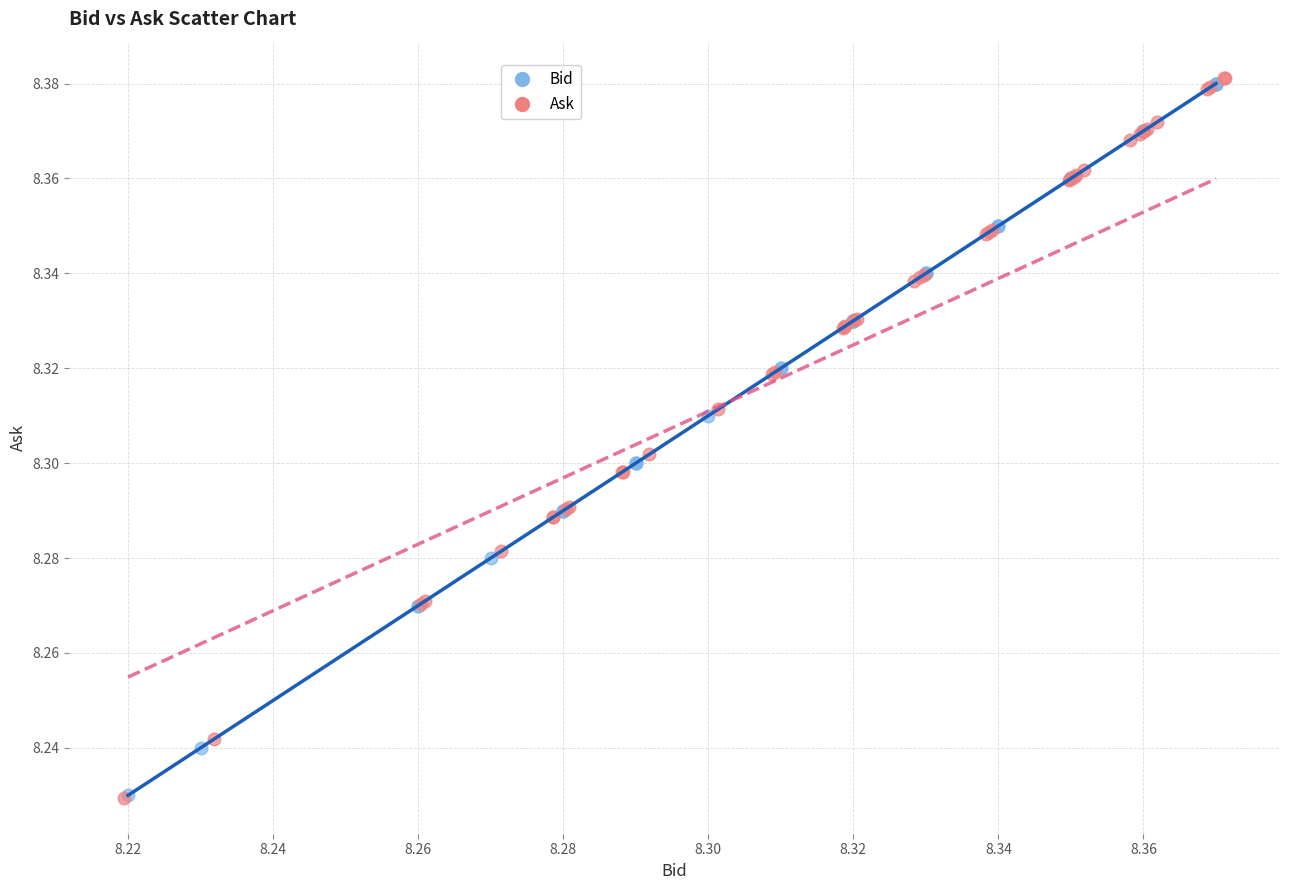

What are all the series names shown in the legend?

Bid, Ask